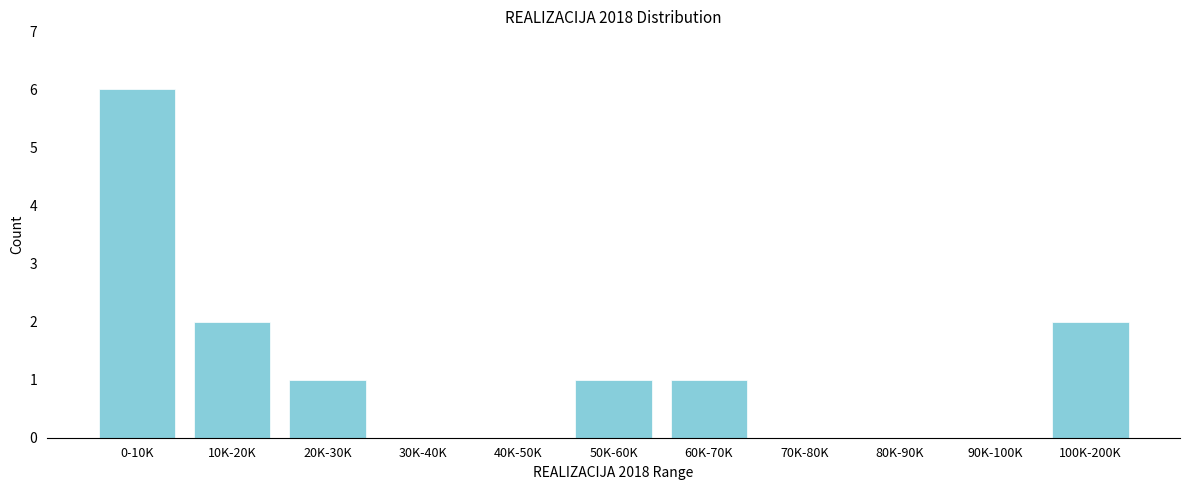

Reading right to left, transcribe all the data shown in this chart.

100K-200K=2	90K-100K=0	80K-90K=0	70K-80K=0	60K-70K=1	50K-60K=1	40K-50K=0	30K-40K=0	20K-30K=1	10K-20K=2	0-10K=6